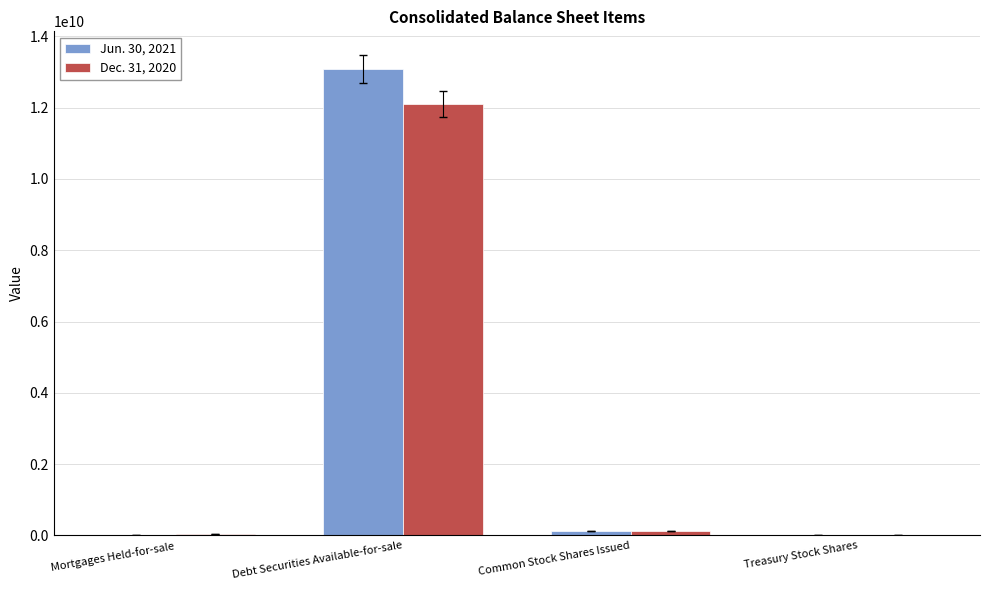

At which category is the sum across all series the highest?

Debt Securities Available-for-sale